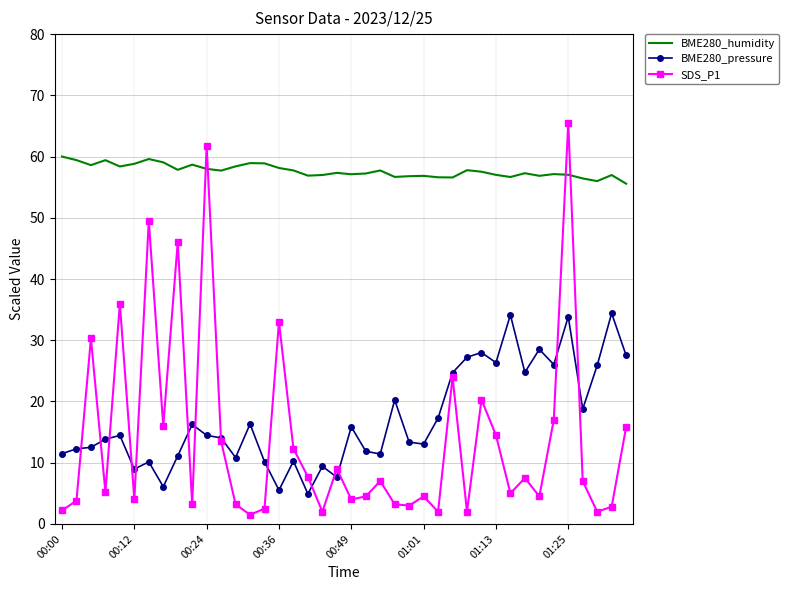

What is the difference between the second highest and minimum values in the BME280_pressure series?

29.2